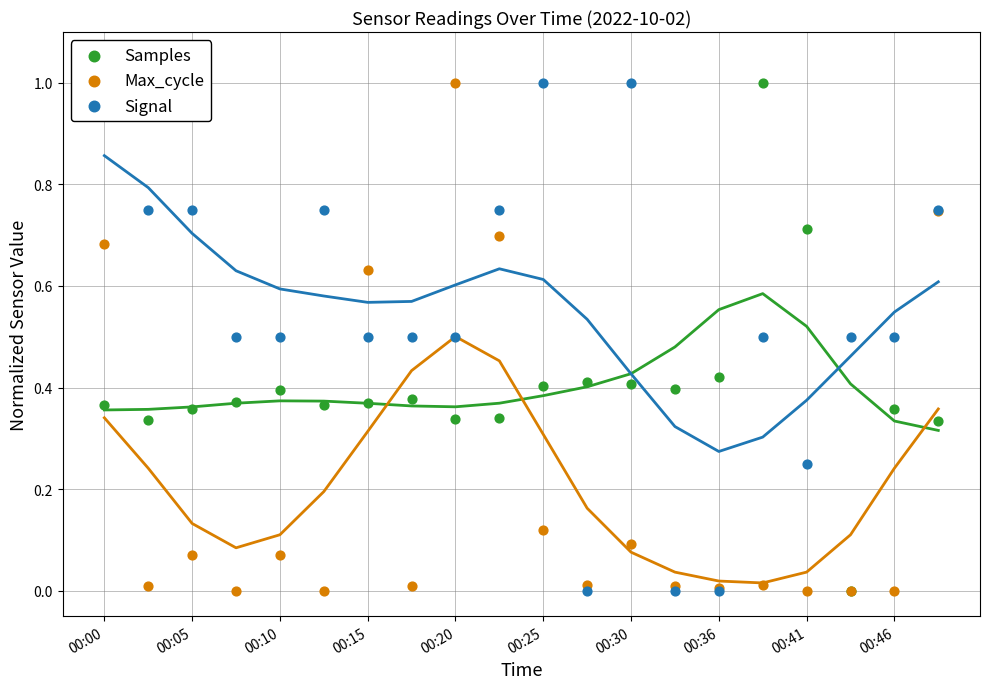

At which category is the sum across all series the highest?

00:00